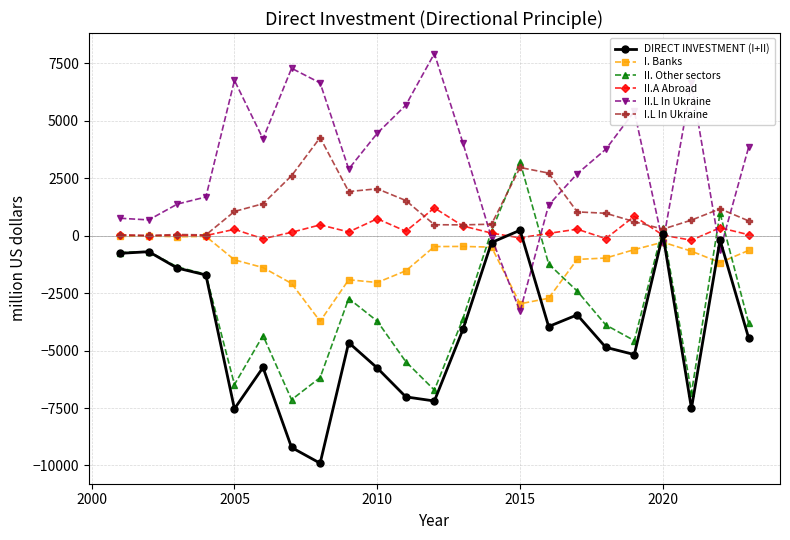

Which series has the largest total across all categories?

II.L In Ukraine